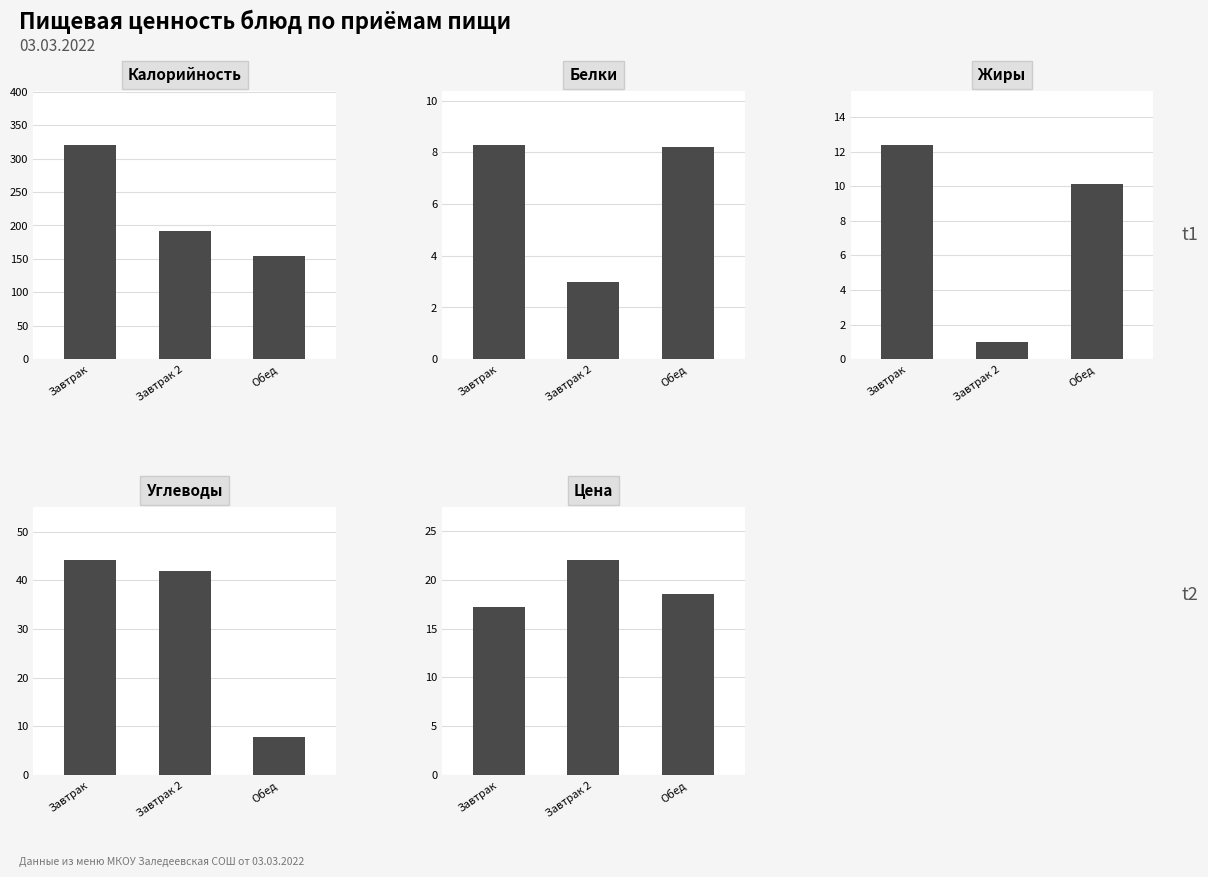

The value of Жиры at Завтрак 2 is 1.0. True or false?

True